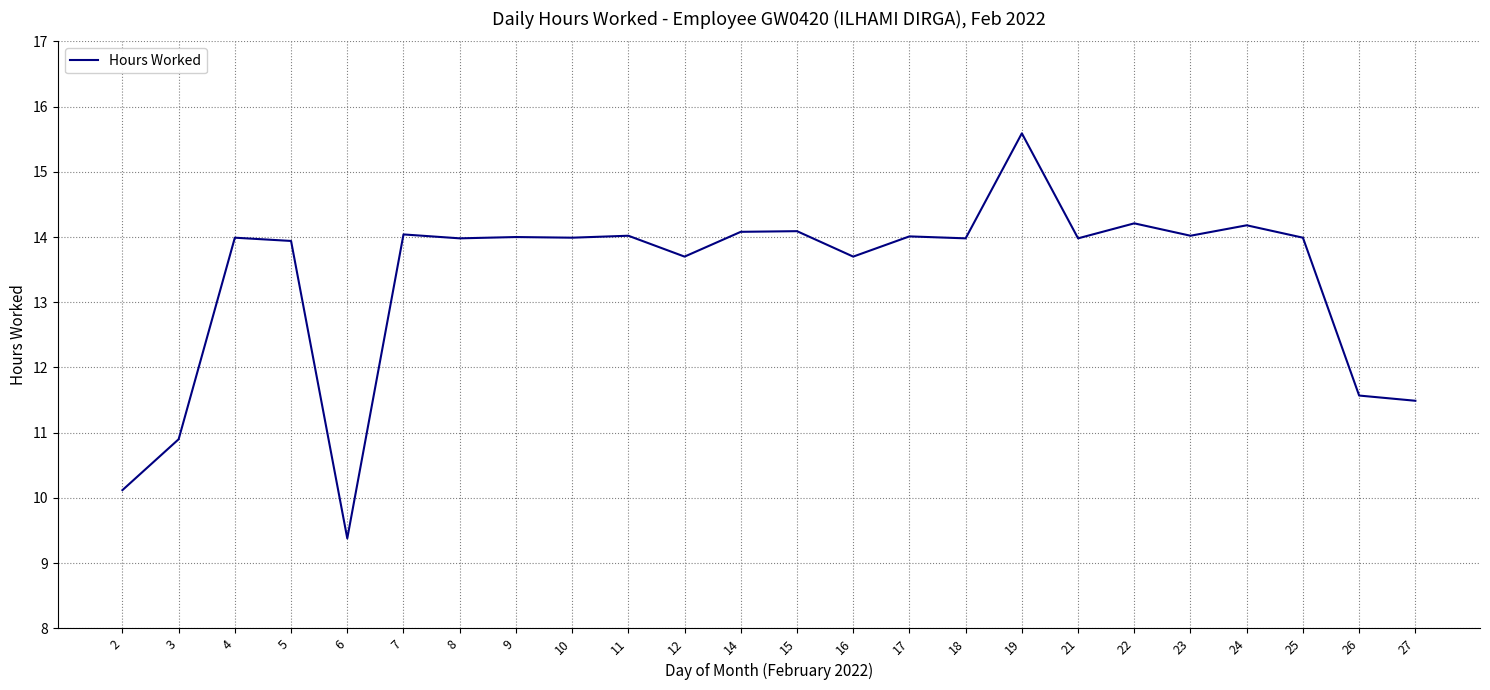

Where does the data first go above 13?

4